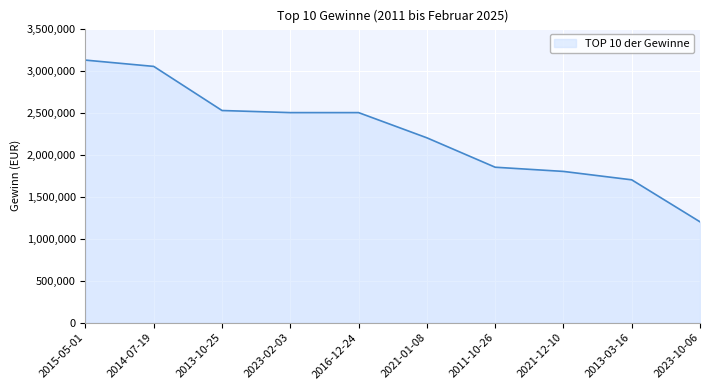

The value at 2011-10-26 is 558885. True or false?

False